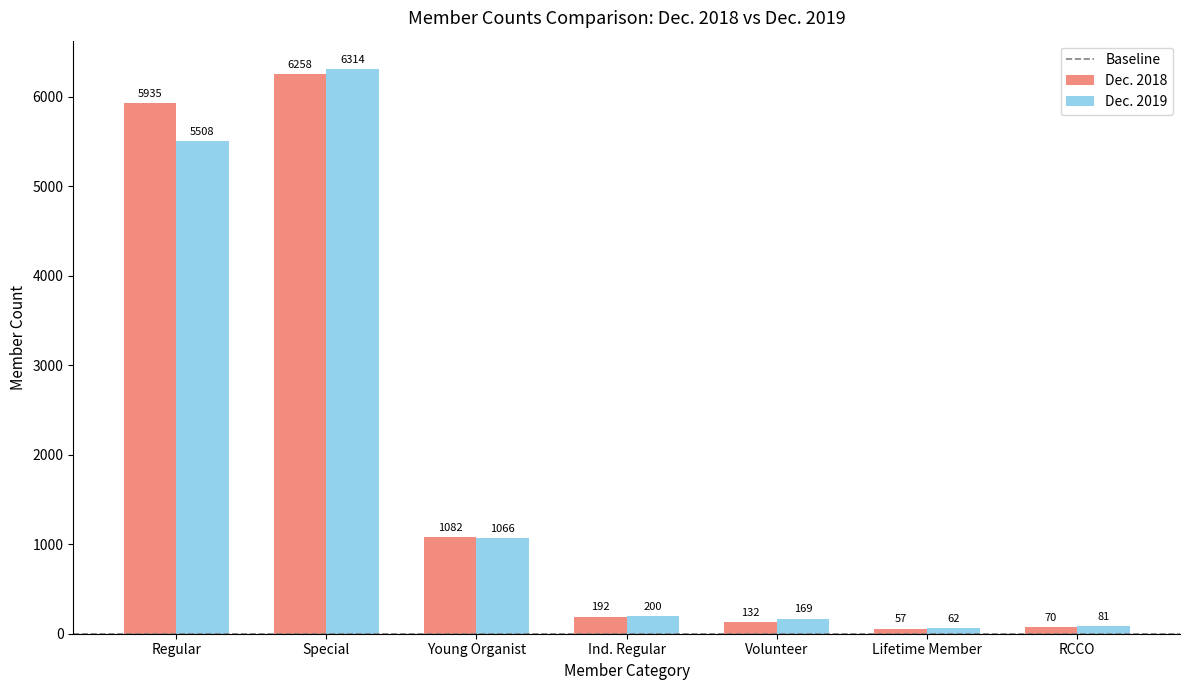

At which label does Dec. 2018 reach its peak?

Special